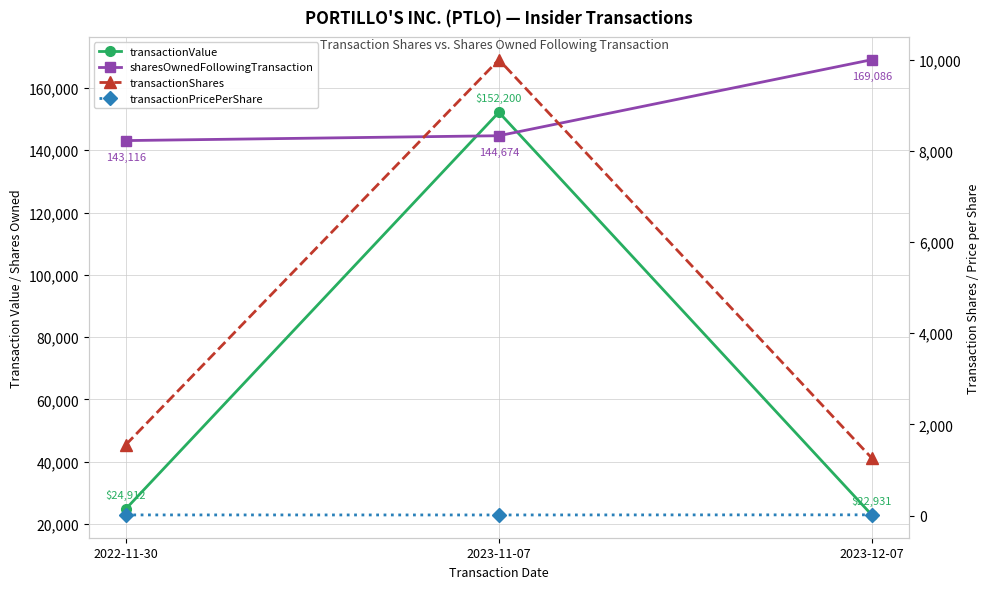

Reading right to left, transcribe all the data shown in this chart.

transactionValue: 2023-12-07=22931.0	2023-11-07=152200.0	2022-11-30=24912.0
sharesOwnedFollowingTransaction: 2023-12-07=169086.0	2023-11-07=144674.0	2022-11-30=143116.0
transactionShares: 2023-12-07=1262.0	2023-11-07=10000.0	2022-11-30=1558.0
transactionPricePerShare: 2023-12-07=18.2	2023-11-07=15.2	2022-11-30=16.0